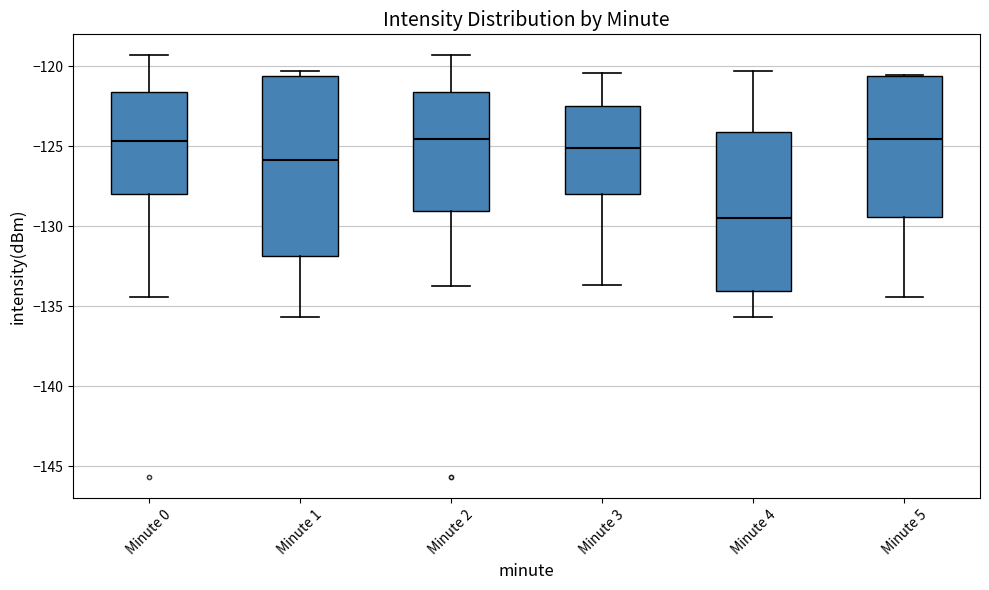

Comparing the boxes themselves (not the whiskers), which one is the tallest?

Minute 1